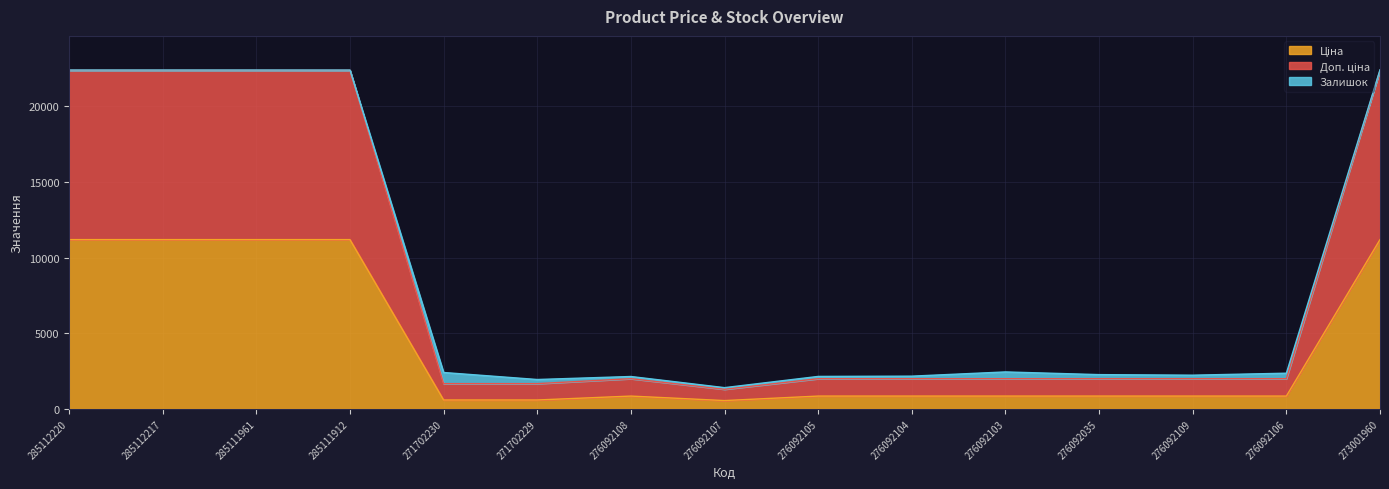

In Доп. ціна, how many points are lower than both neighbors (excluding endpoints)?

1